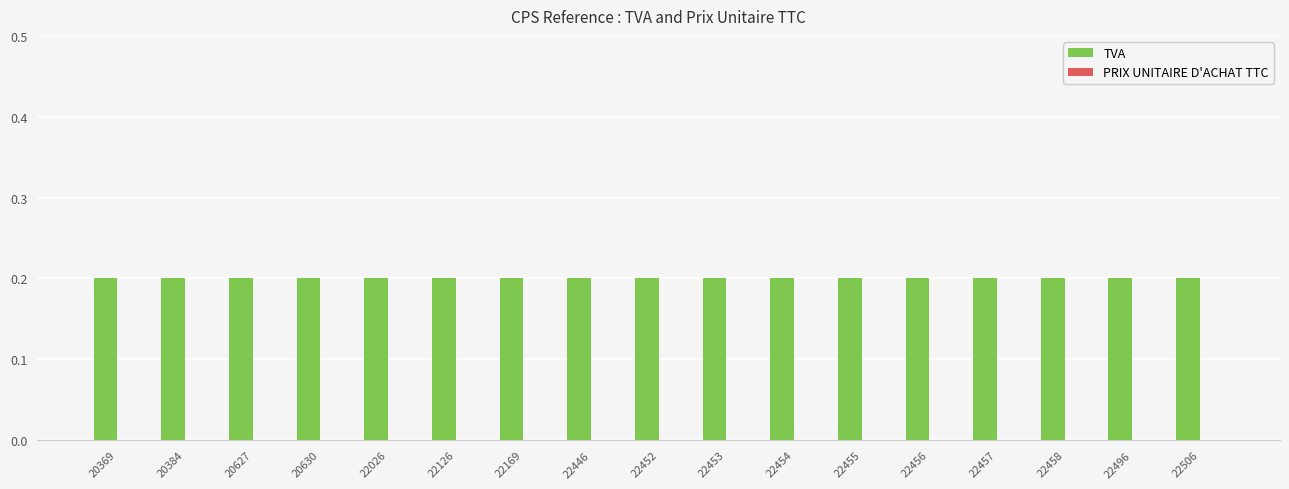

At 22455, list the series in order from smallest to largest.

PRIX UNITAIRE D'ACHAT TTC, TVA